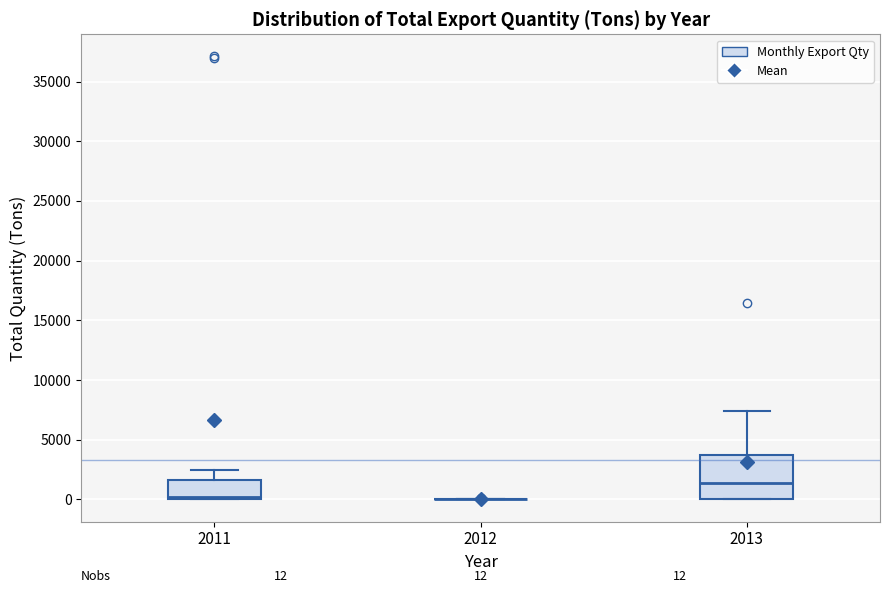

Comparing the boxes themselves (not the whiskers), which one is the tallest?

2013